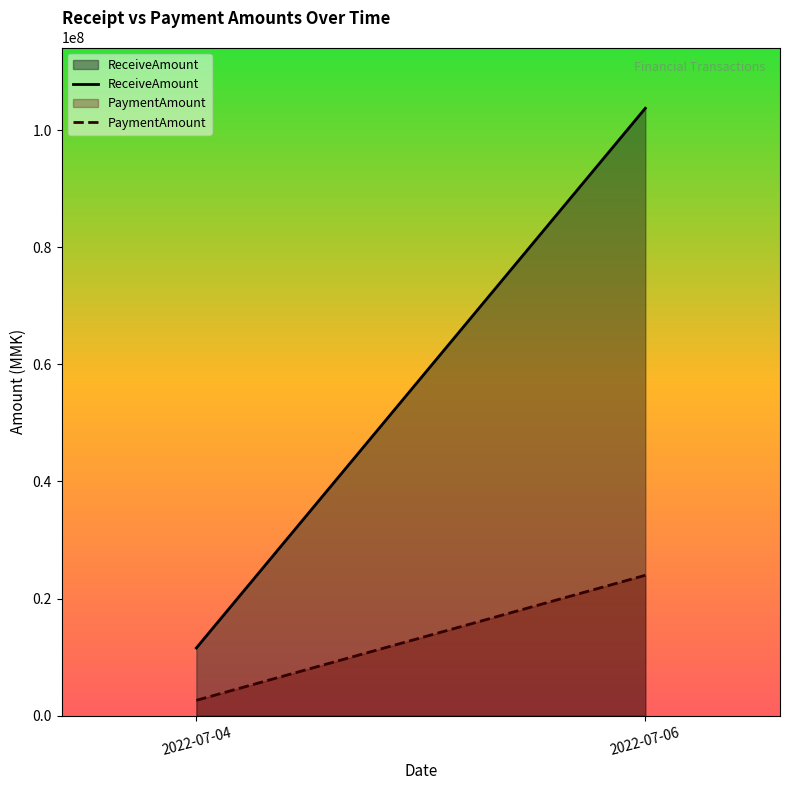

Which category has the lowest value in the PaymentAmount series?

2022-07-04